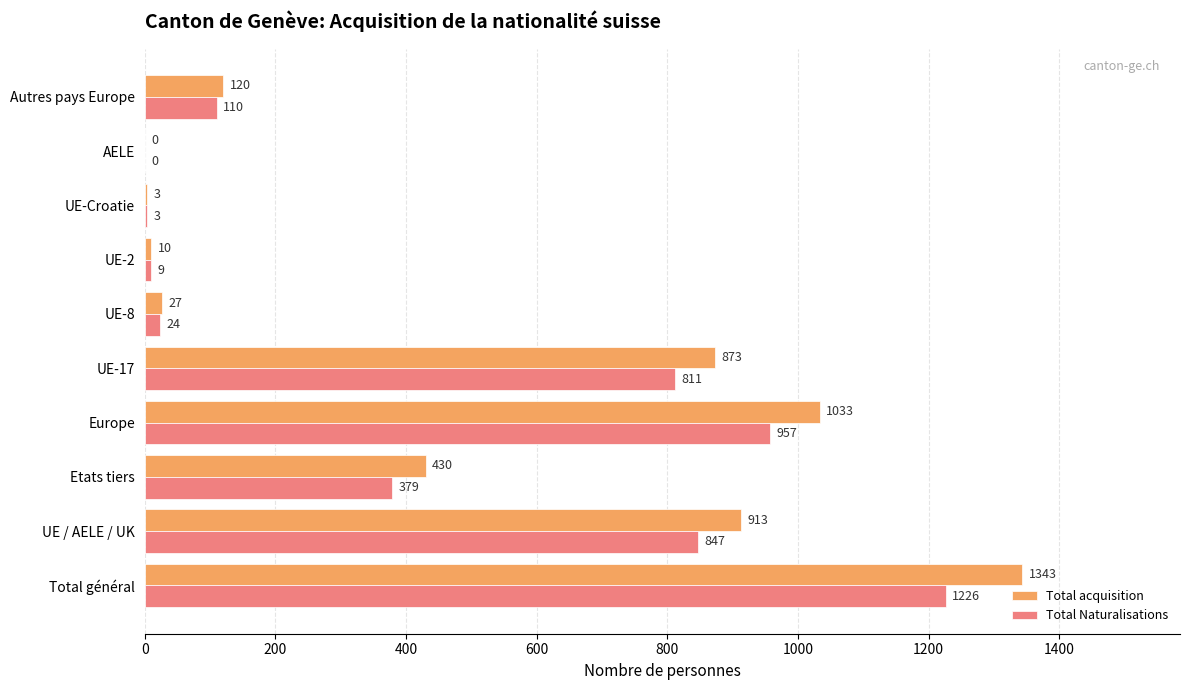

Is it true that Total Naturalisations equals 110 at Autres pays Europe?

True